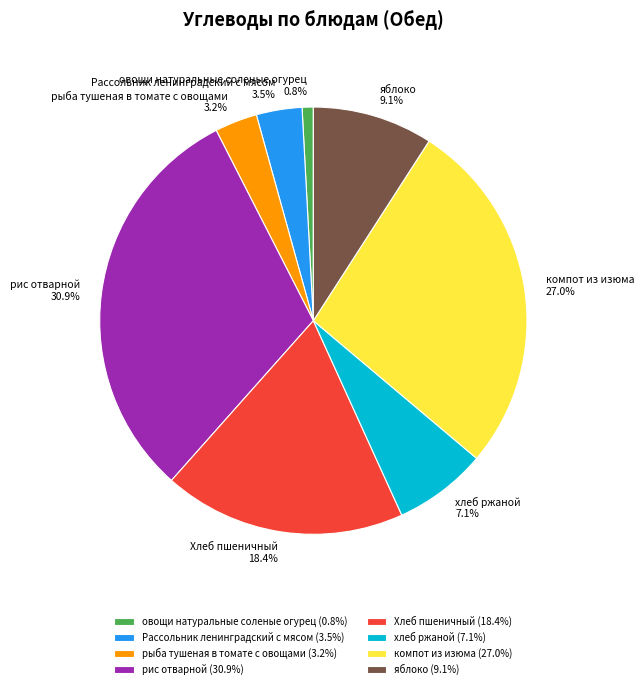

Count the number of slices in the pie.

8